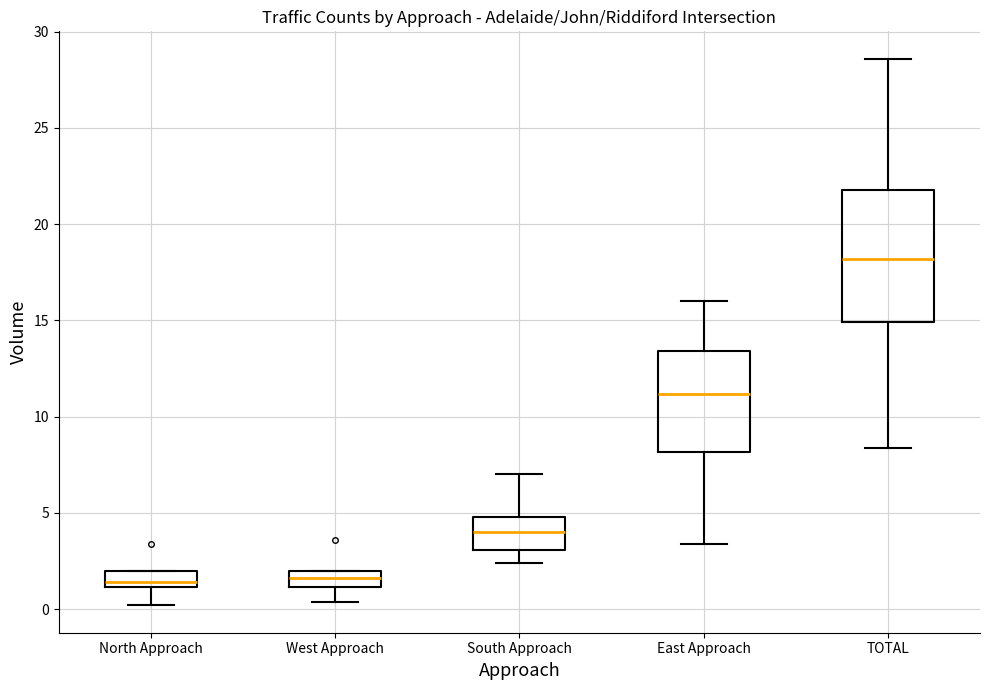

Reading left to right, read every box against the y-axis: the position of its median line, the range the box covers, and the ends of its whiskers. The values are not printed on the chart, so give them approximately, as read against the axis.

North Approach: median 1.5, box 1.0 to 2.0, whiskers 0.0 to 2.0
West Approach: median 1.5, box 1.0 to 2.0, whiskers 0.5 to 2.0
South Approach: median 4.0, box 3.0 to 5.0, whiskers 2.5 to 7.0
East Approach: median 11.0, box 8.0 to 13.5, whiskers 3.5 to 16.0
TOTAL: median 18.0, box 15.0 to 22.0, whiskers 8.5 to 28.5